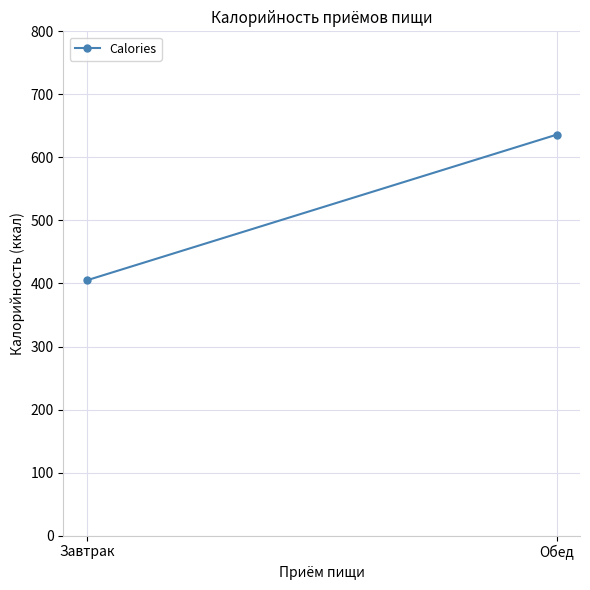

The value at Завтрак is 184. True or false?

False